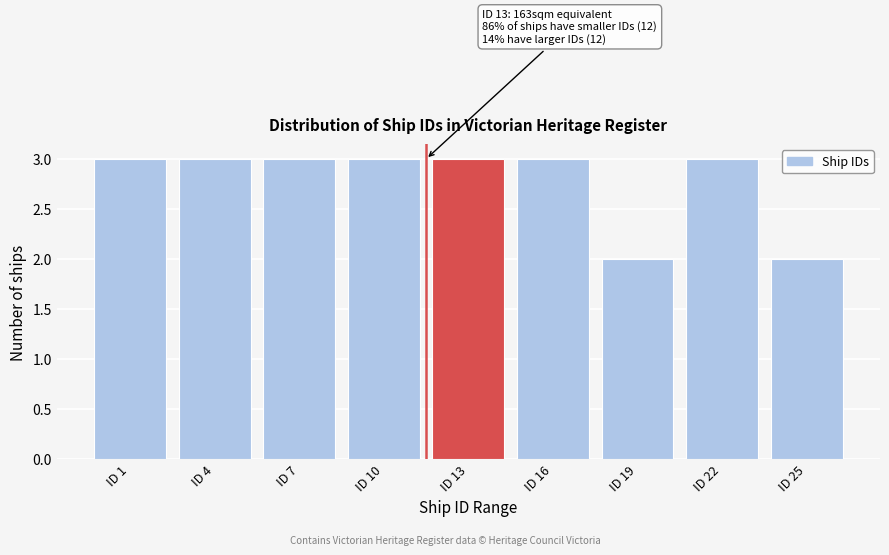

Reading left to right, extract all data points from this chart.

ID 1=3	ID 4=3	ID 7=3	ID 10=3	ID 13=3	ID 16=3	ID 19=2	ID 22=3	ID 25=2